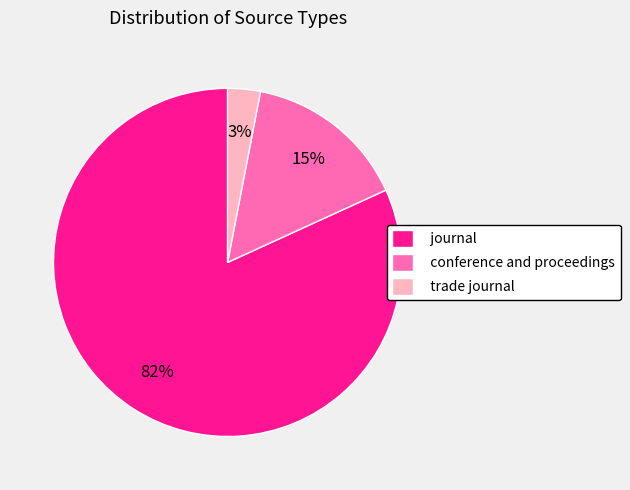

To the nearest percent, what is the average slice percentage?

33%